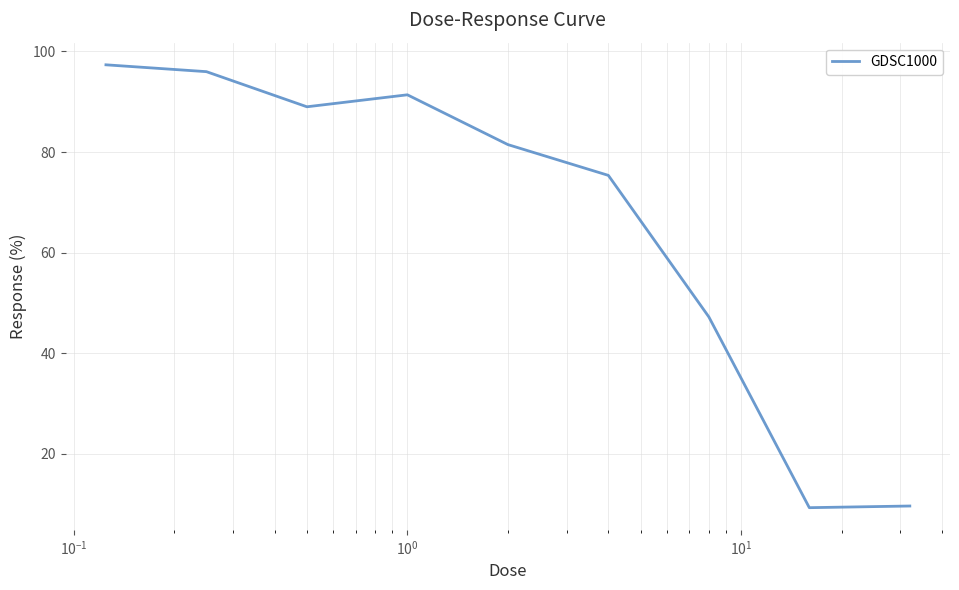

What is the greatest value displayed?

97.3